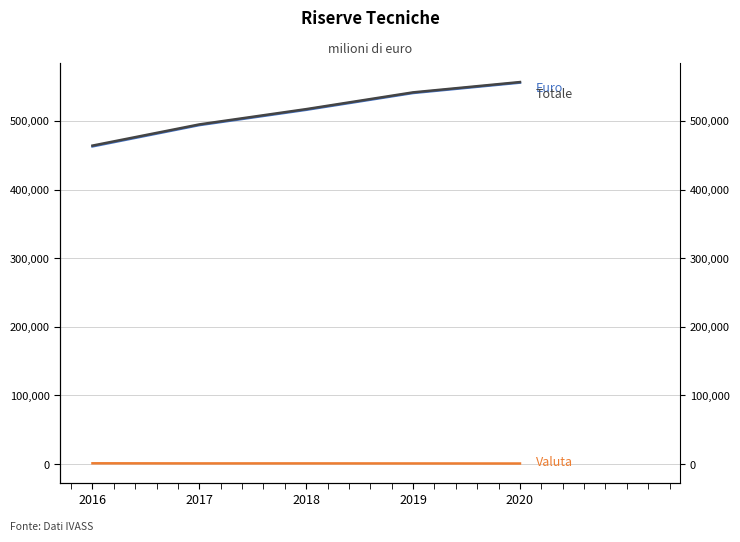

Rank the series at 2020 from highest to lowest value.

Totale, Euro, Valuta